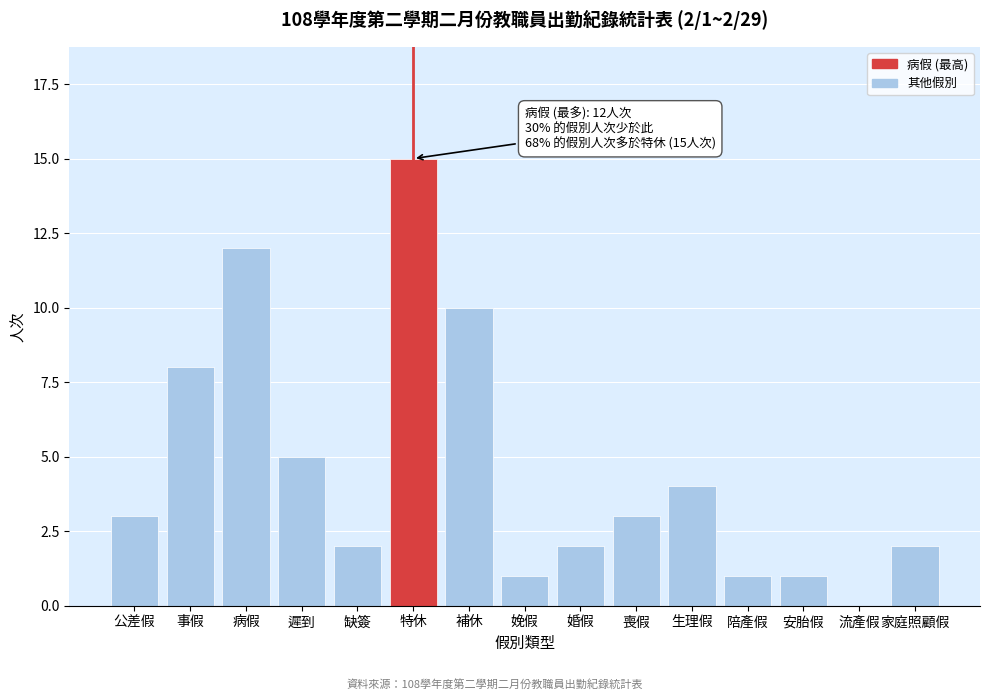

Where is the data nearest to the value 7?

事假